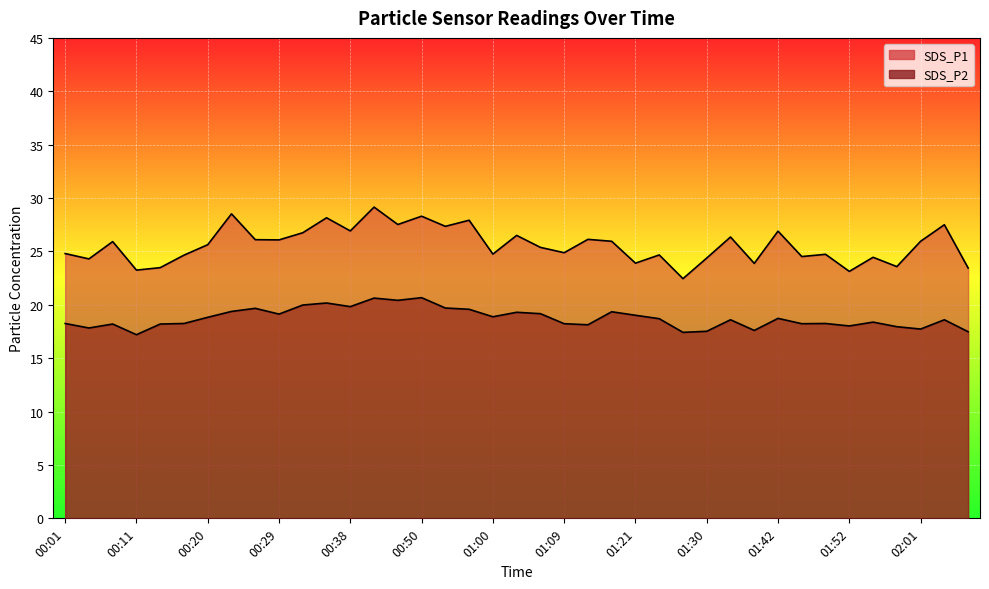

Does the chart display data point markers on the line(s)?

No